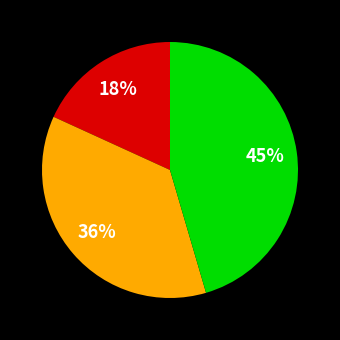

Is there a majority slice in this chart?

No